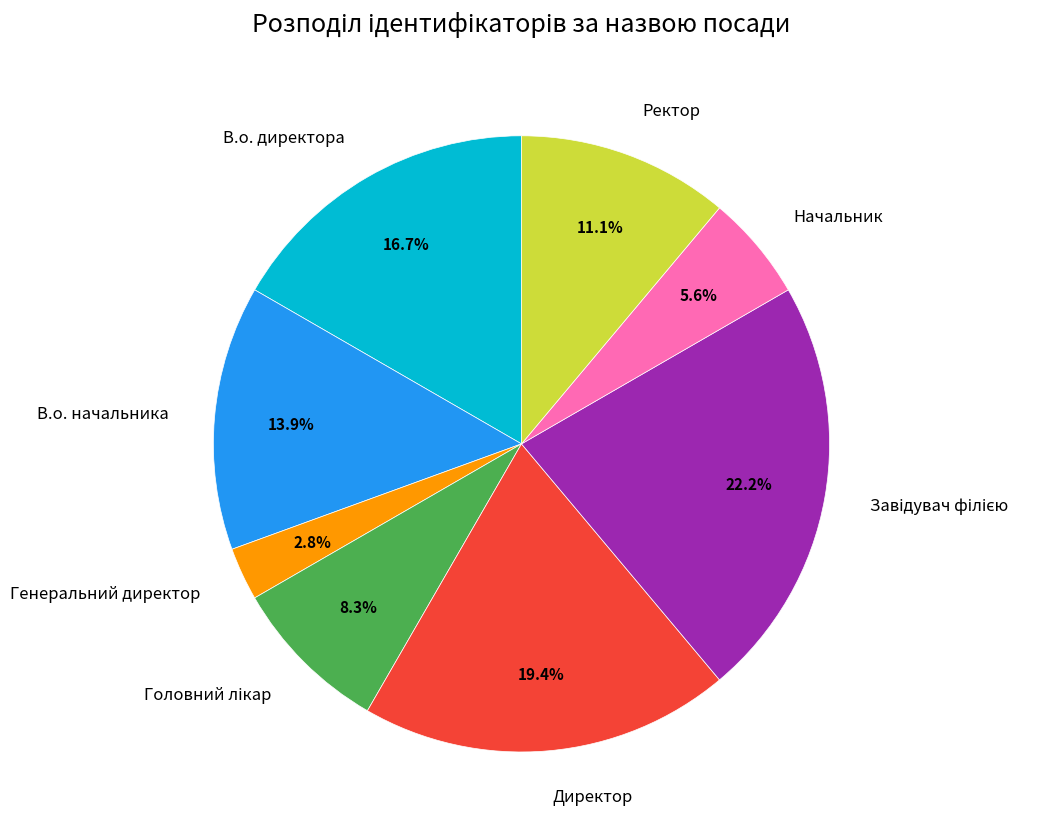

How much of the chart is everything except Начальник?

94.4%